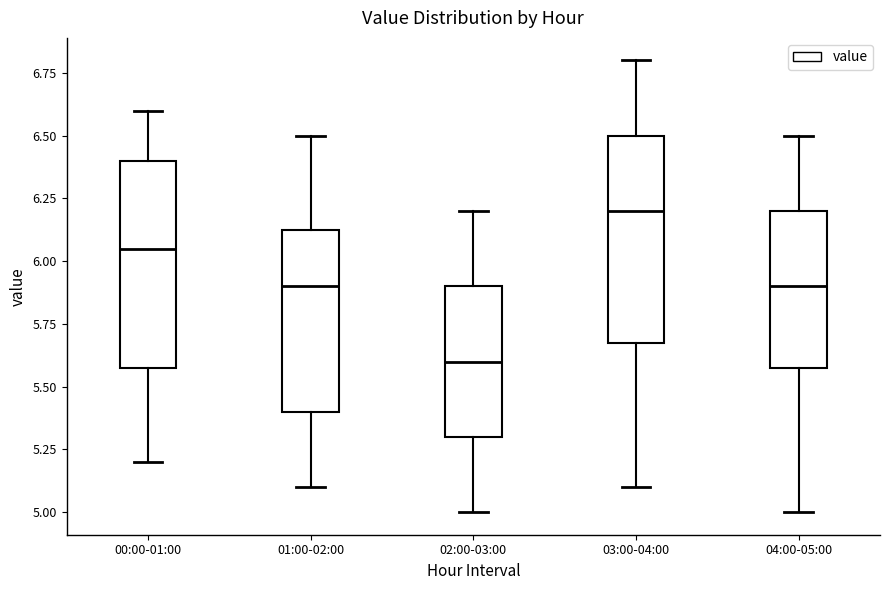

Which box has the highest median line?

03:00-04:00